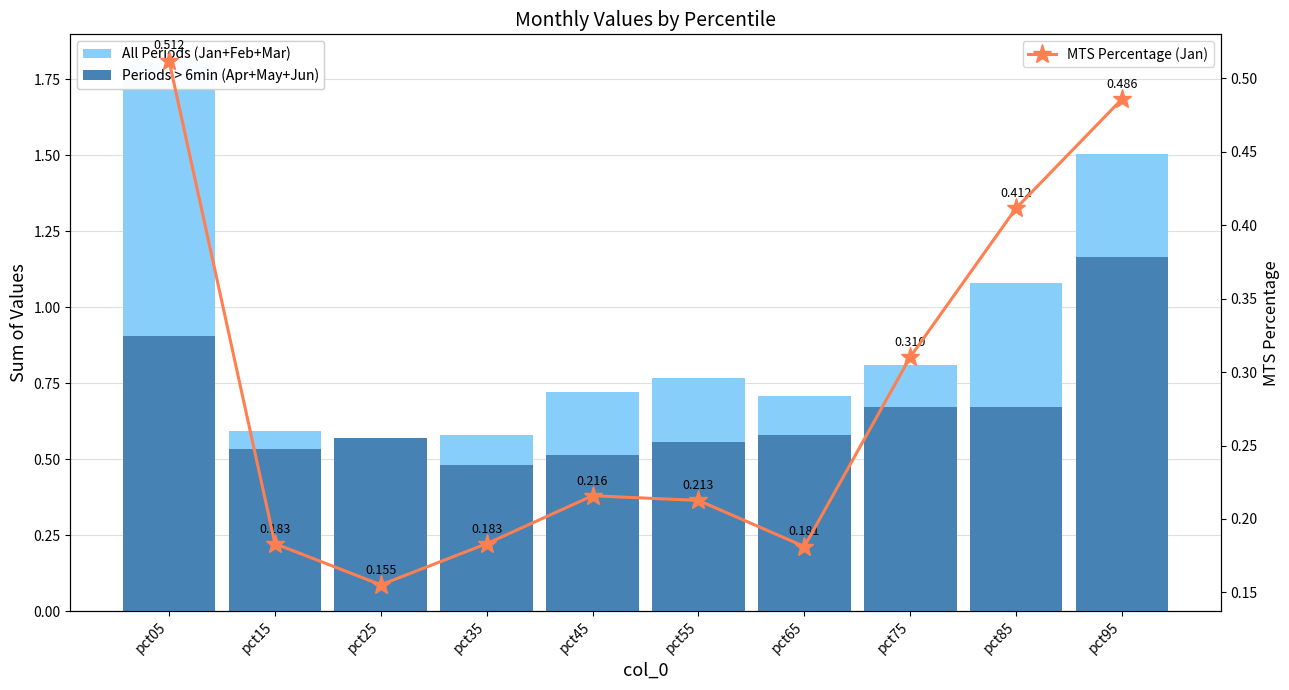

What is the approximate value of All Periods (Jan+Feb+Mar) at pct85?

1.1